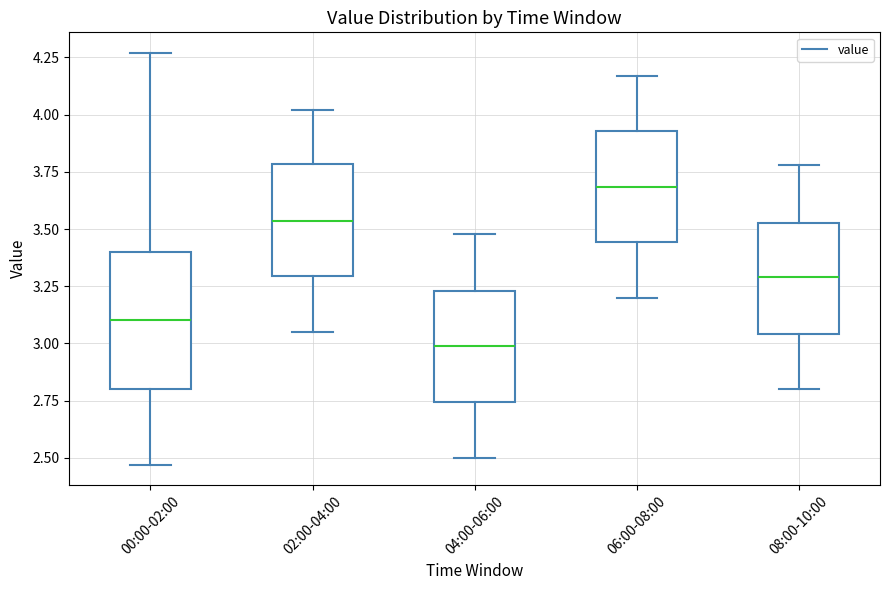

Comparing the boxes themselves (not the whiskers), which one is the tallest?

00:00-02:00